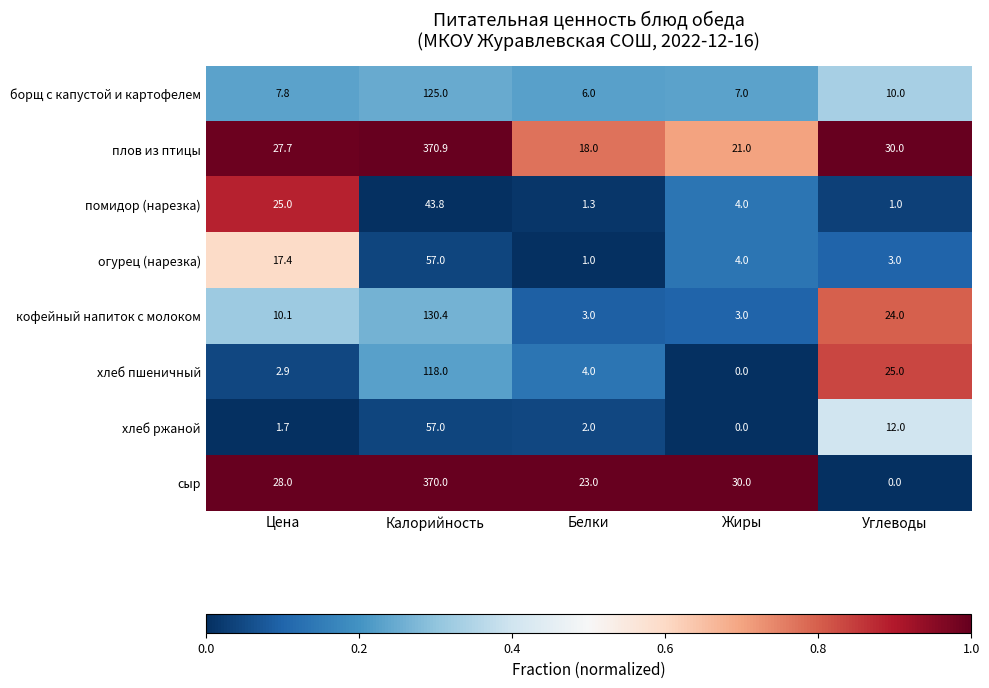

What is the sum of the сыр values at Углеводы and Цена?

28.0